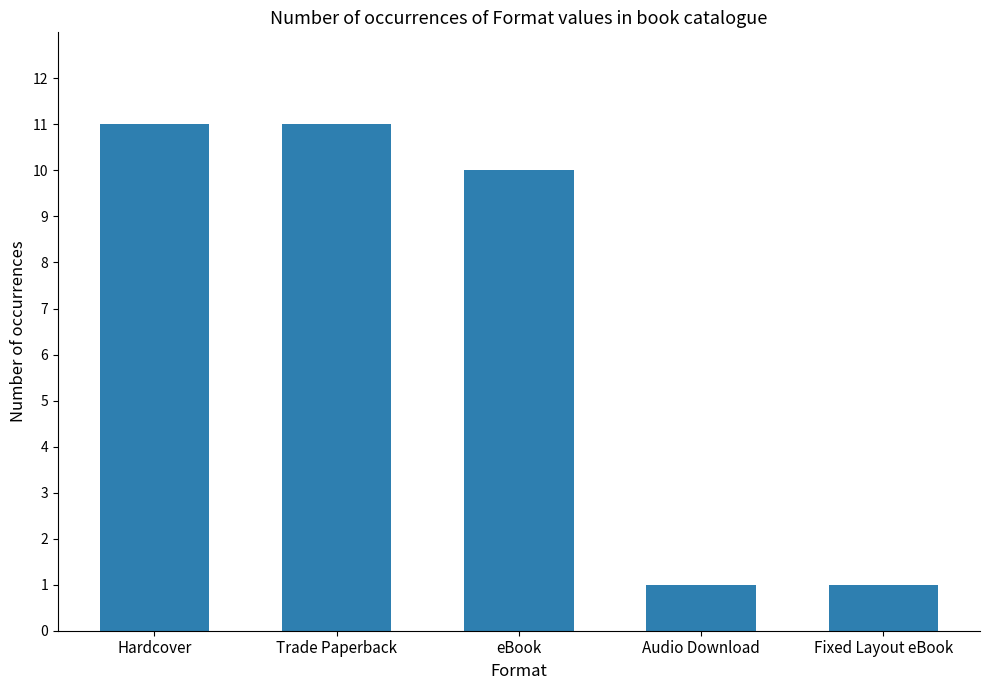

Reading left to right, list all the values displayed in this chart.

11	11	10	1	1